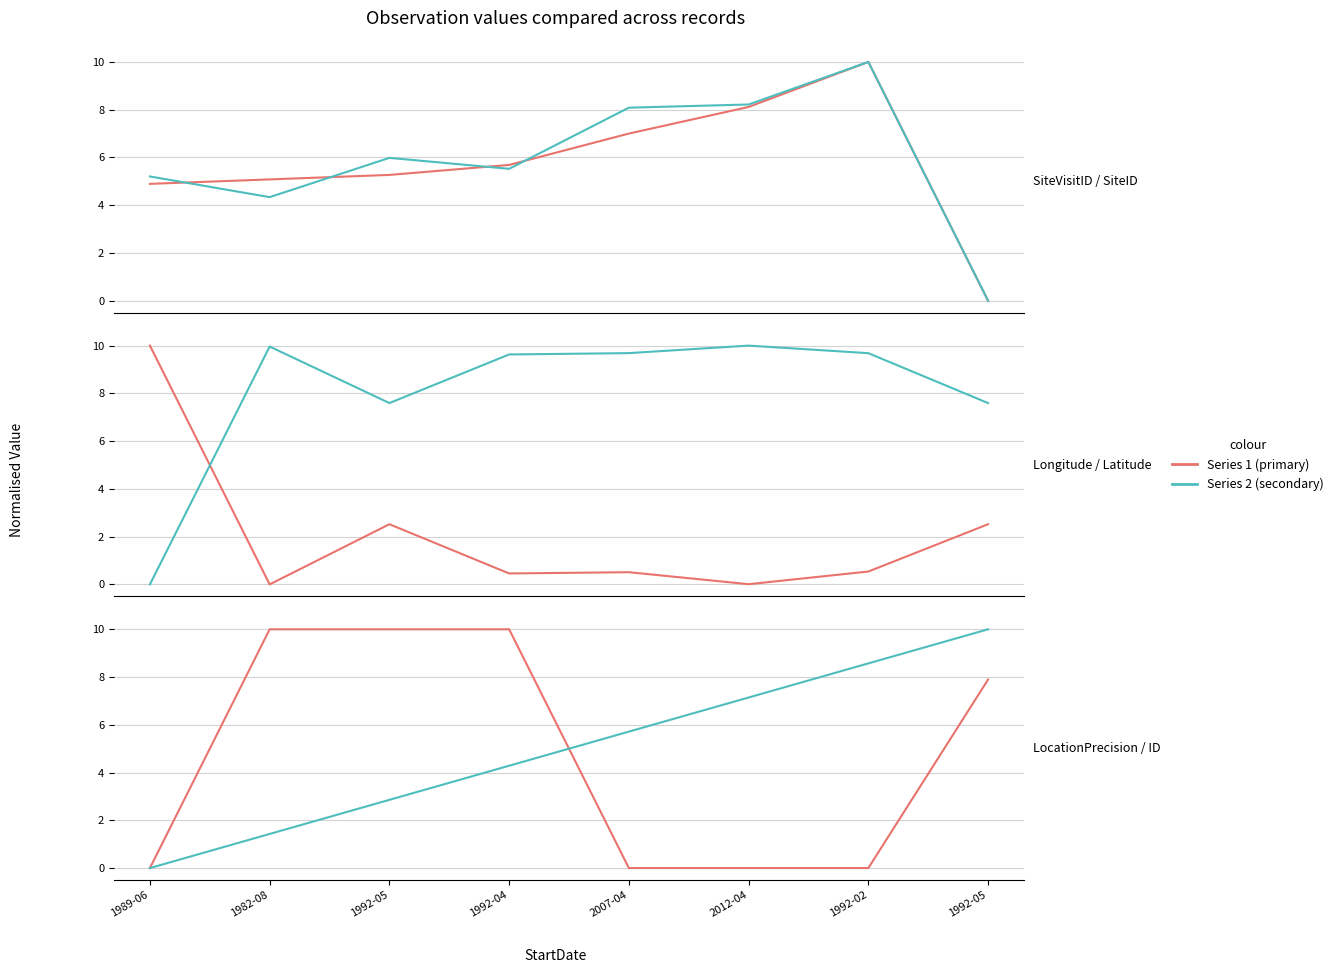

True or false: SiteVisitID and Latitude intersect in this chart.

True